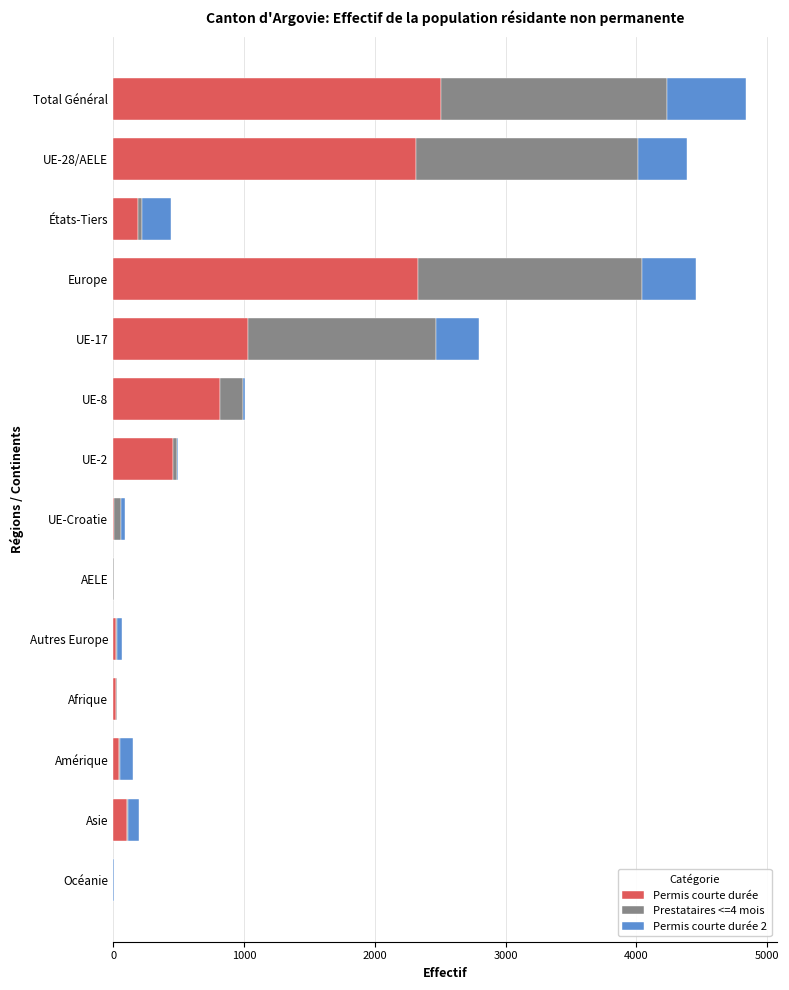

At which category is the sum across all series the highest?

Total Général